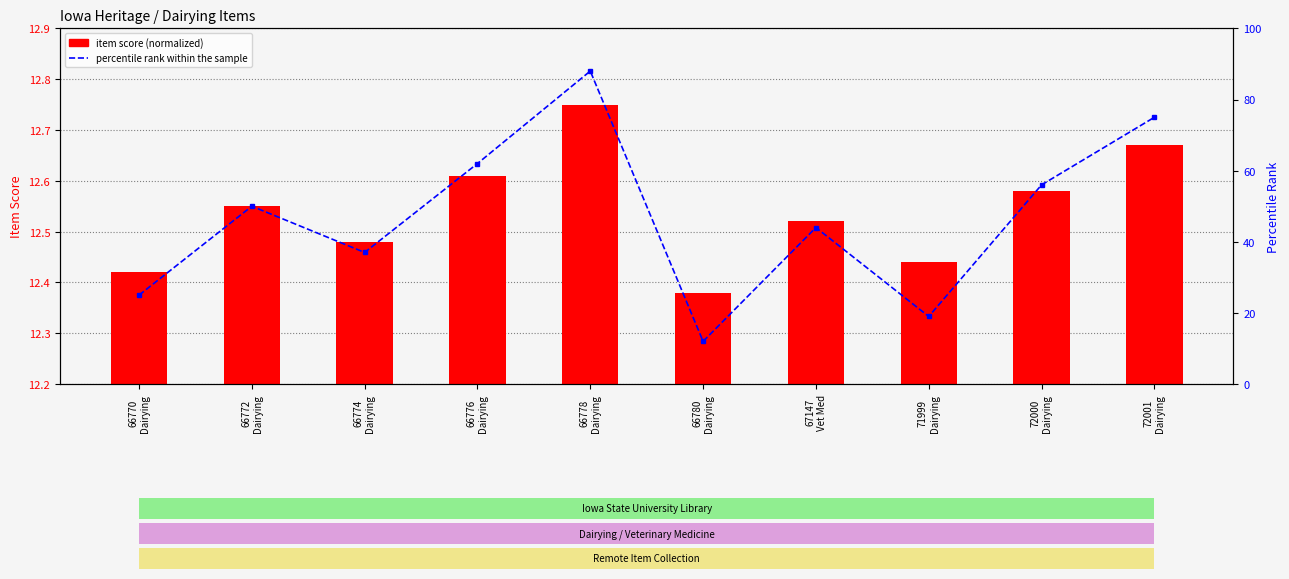

How many groups of bars are there?

10